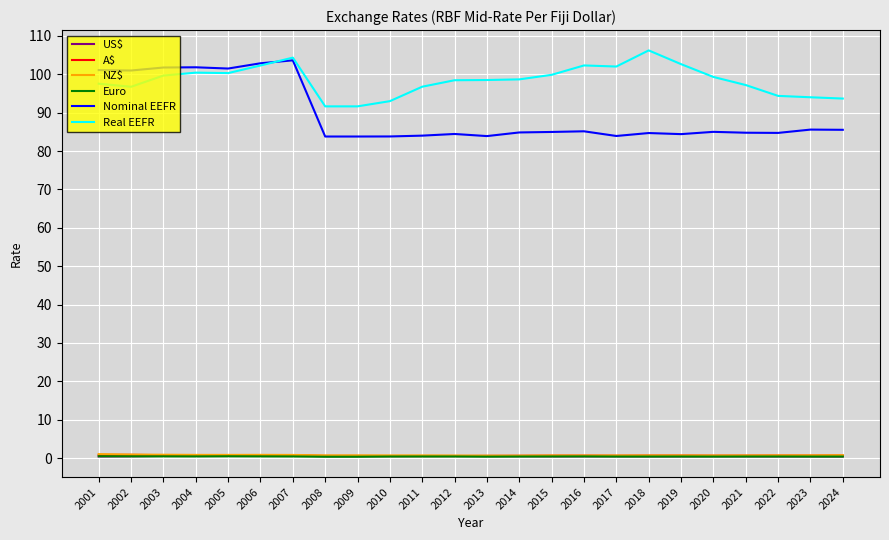

True or false: US$ and Nominal EEFR cross at least once.

False